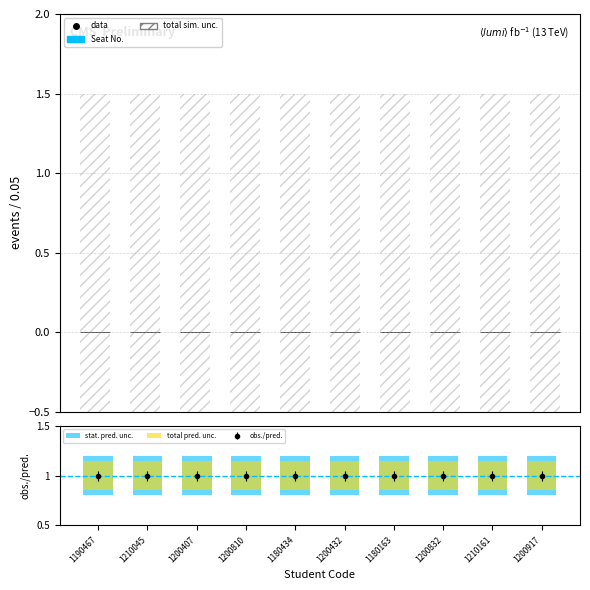

Reading right to left, what are all the values shown in this chart?

Seat No.: 1200917=0.0	1210161=0.0	1200832=0.0	1180163=0.0	1200432=0.0	1180434=0.0	1200810=0.0	1200407=0.0	1210045=0.0	1190467=0.0
stat. pred. unc.: 1200917=0.4	1210161=0.4	1200832=0.4	1180163=0.4	1200432=0.4	1180434=0.4	1200810=0.4	1200407=0.4	1210045=0.4	1190467=0.4
total pred. unc.: 1200917=0.3	1210161=0.3	1200832=0.3	1180163=0.3	1200432=0.3	1180434=0.3	1200810=0.3	1200407=0.3	1210045=0.3	1190467=0.3